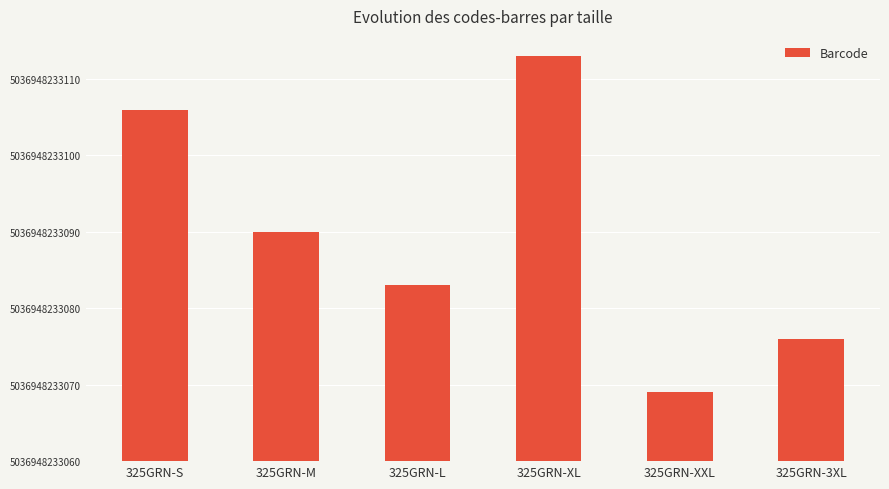

Approximately how many times larger is the value at 325GRN-S compared to 325GRN-L?

2.0